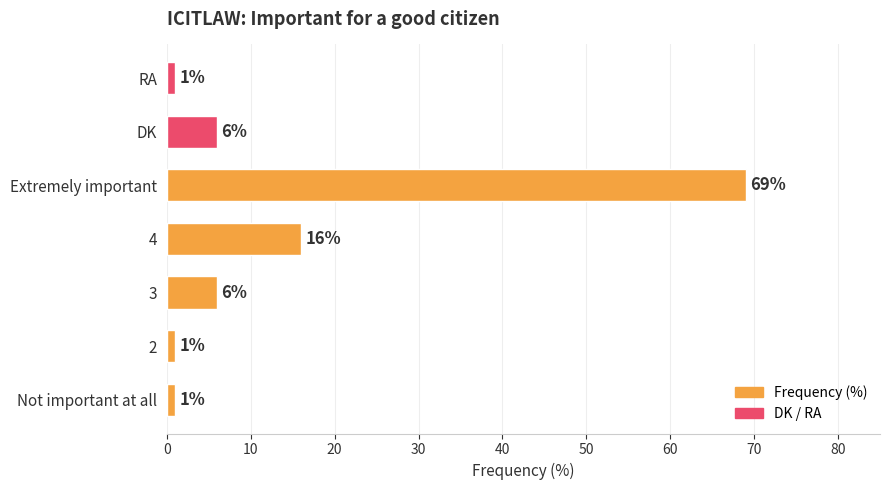

At which category does the chart reach its peak across all series?

Extremely important